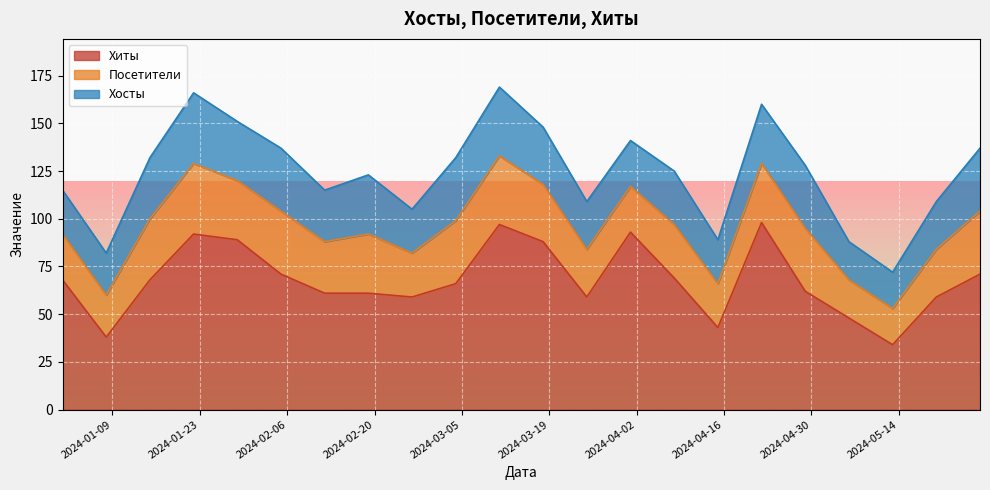

At which category does Посетители reach its first local valley?

2024-01-08